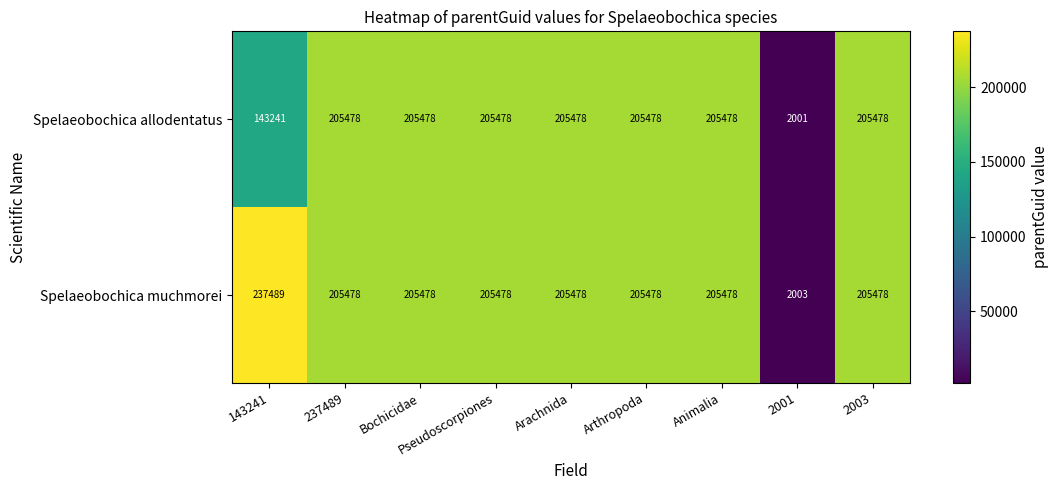

How many categories are shown in the chart?

9